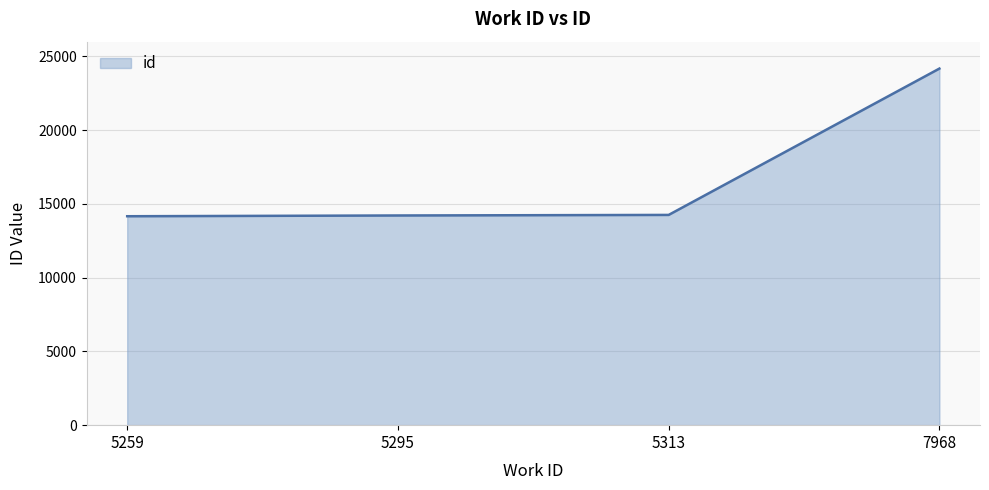

The value at 7968 is 24175. True or false?

True